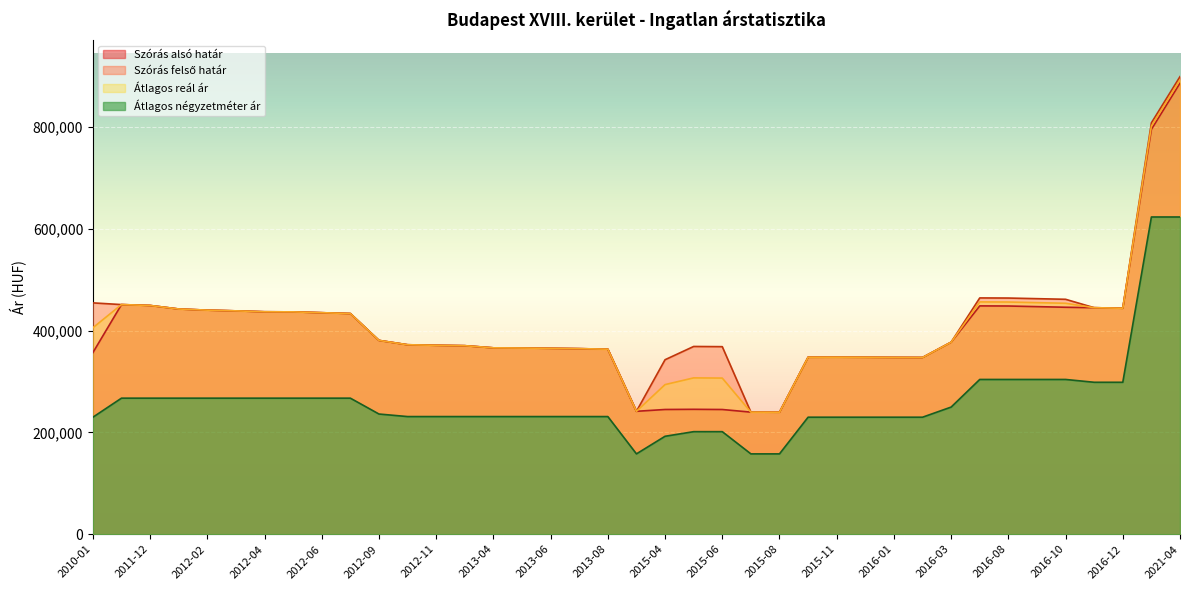

What is the approximate value of Szórás felső határ at 2016-02, to the nearest 100?

347400